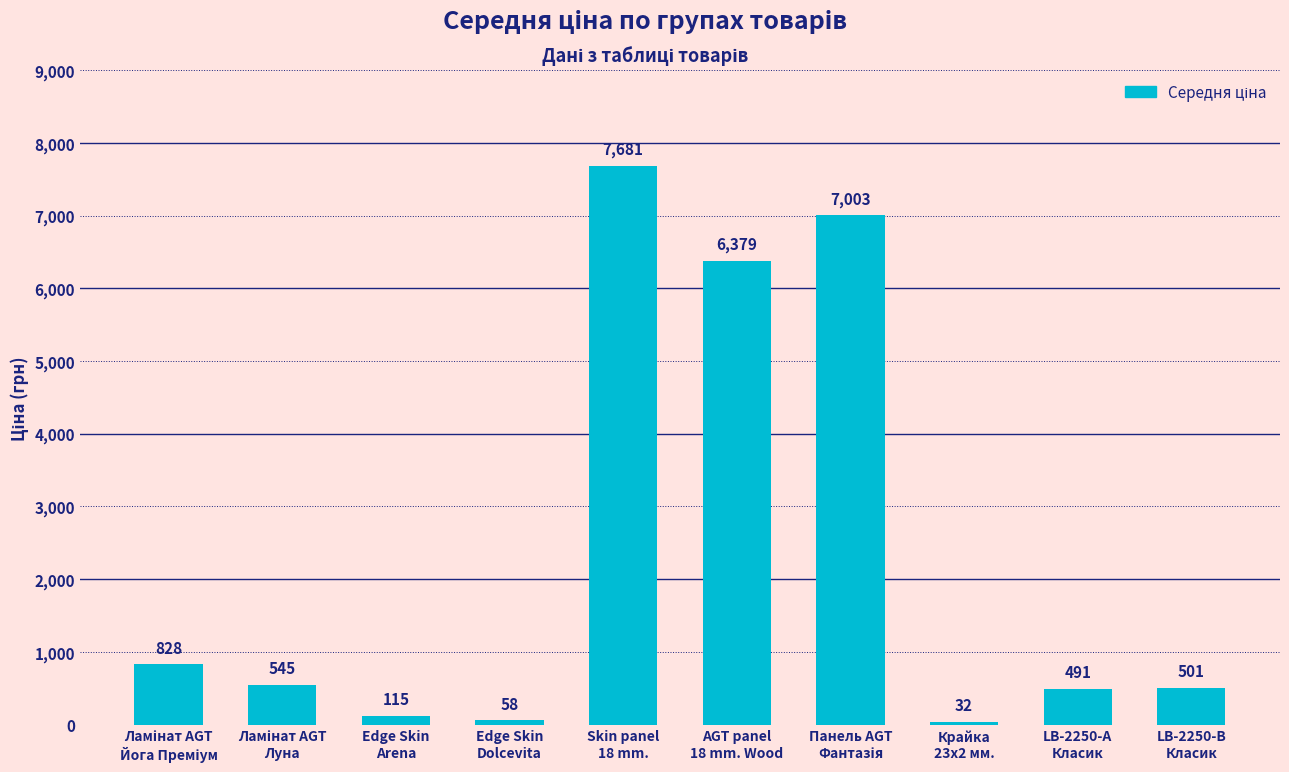

Approximately how many times larger is the value at Edge Skin
Dolcevita compared to LB-2250-А
Класик?

0.1